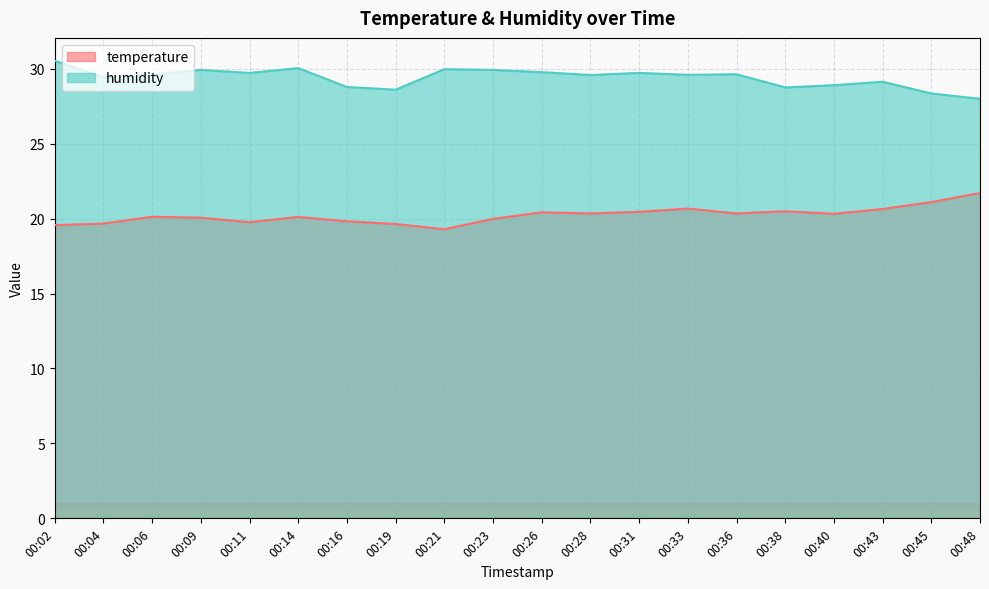

What is the spread (max minus min) of values at 00:40?

8.6